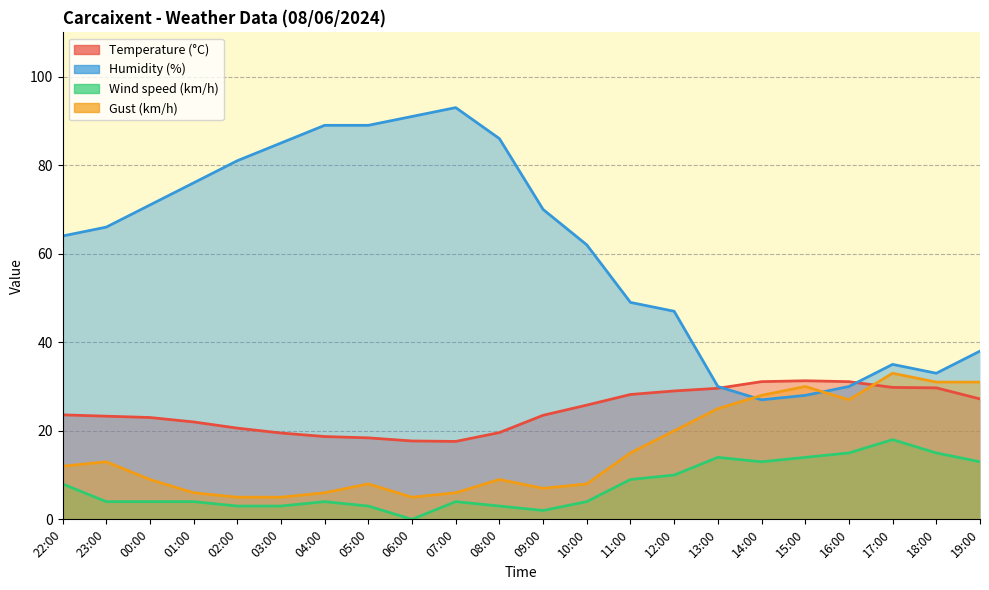

What is the difference between the maximum and minimum values in the Gust (km/h) series?

28.0